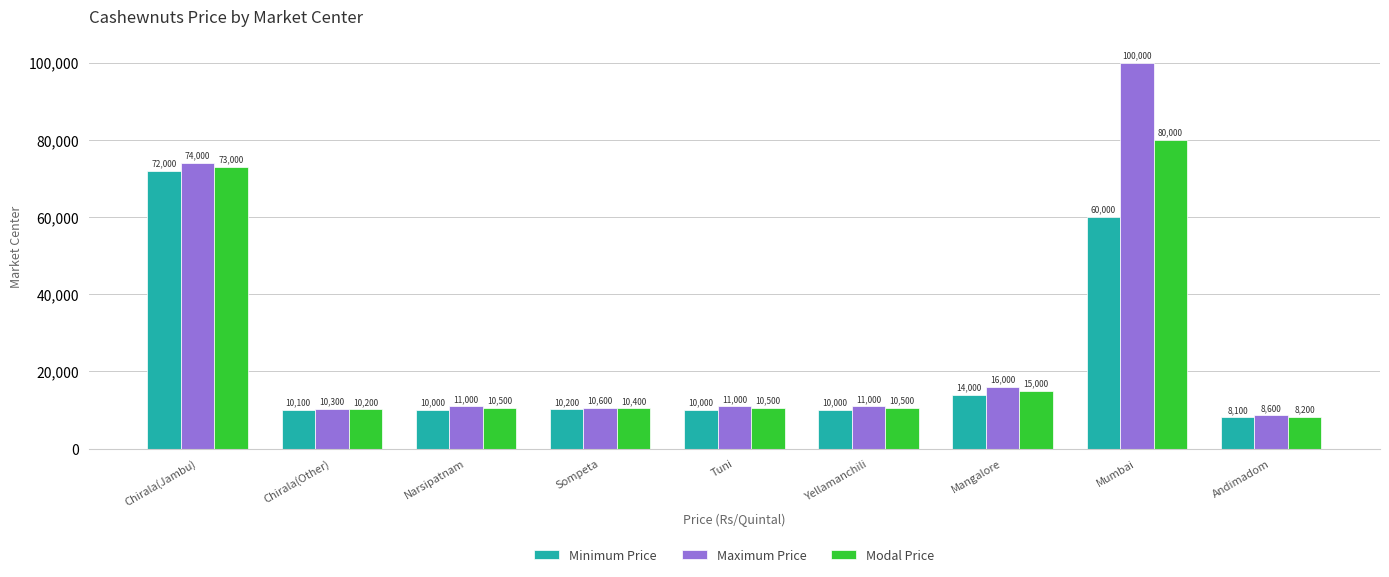

What is the difference between the second highest and minimum values in the Modal Price series?

64800